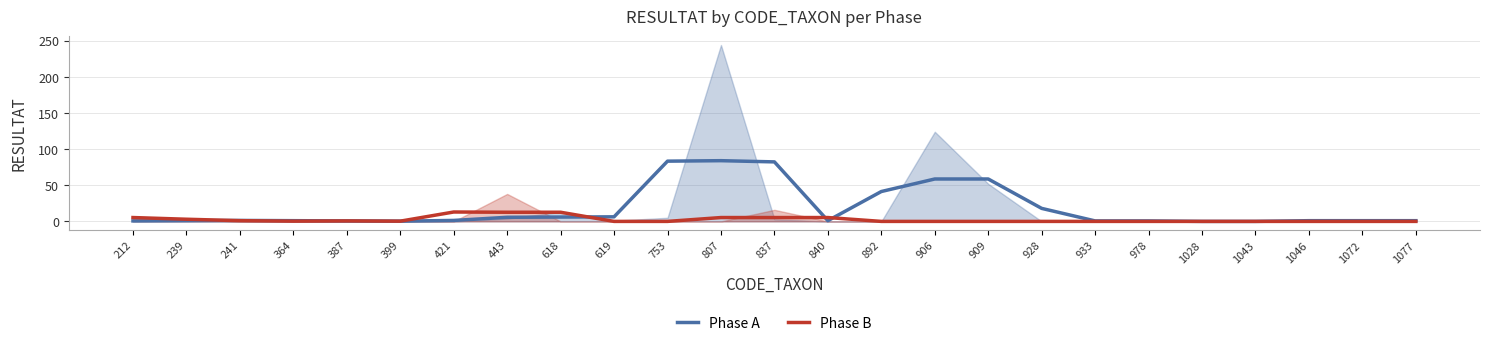

Does the chart have visible grid lines?

Yes